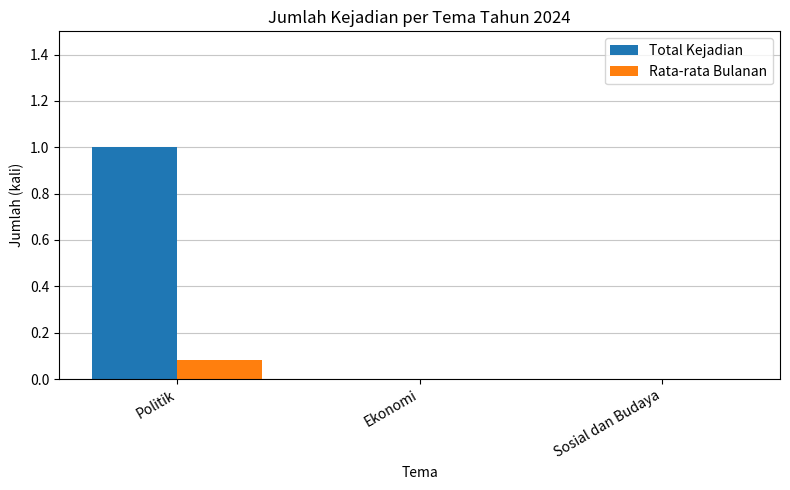

Are the bars grouped side by side (vs. stacked)?

Yes